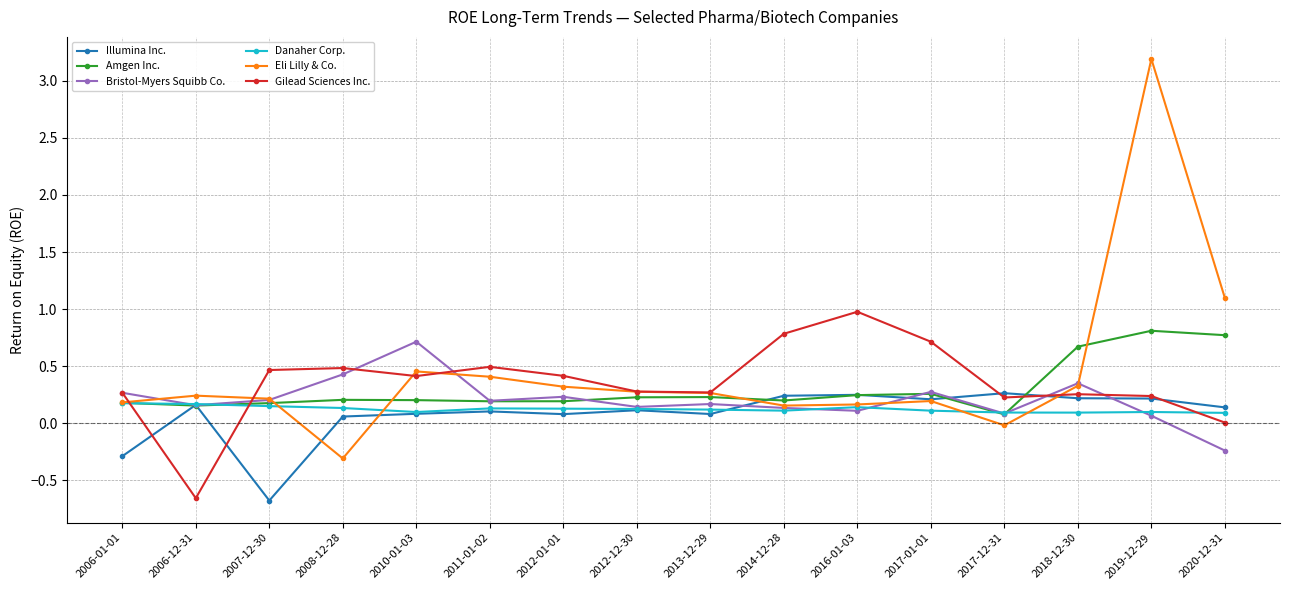

The Eli Lilly & Co. series shows 0.3 at 2018-12-30. True or false?

True